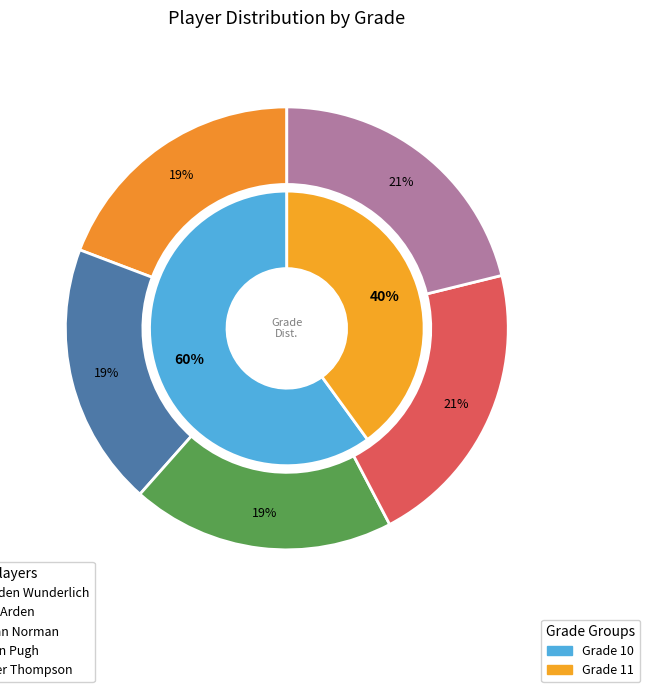

Is there a majority slice in this chart?

No